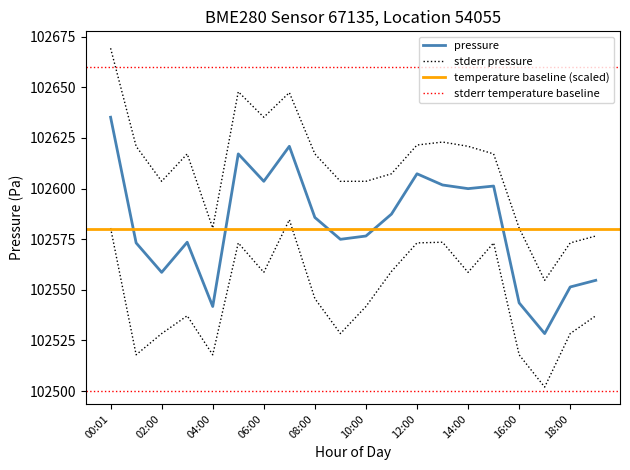

What is the total value across all series at 16:00?

307642.0